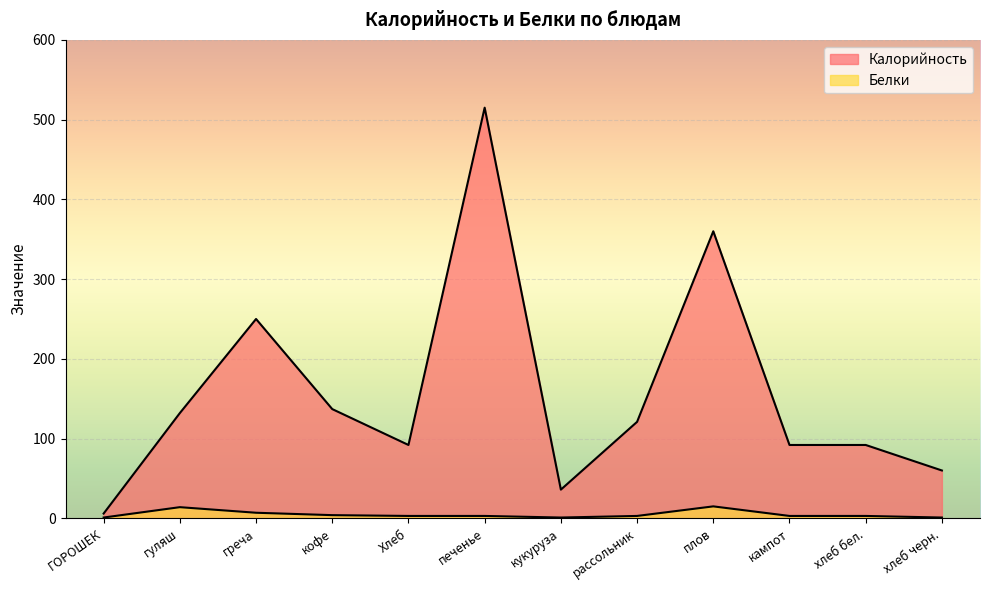

The value of Калорийность at кампот is 92. True or false?

True